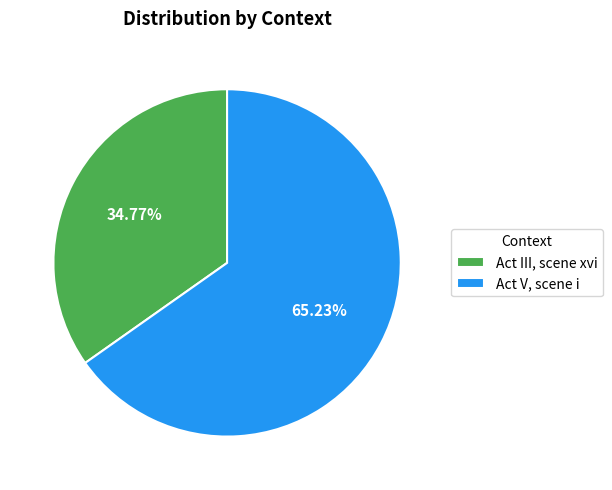

Combined, do Act V, scene i and Act III, scene xvi account for over 50%?

Yes